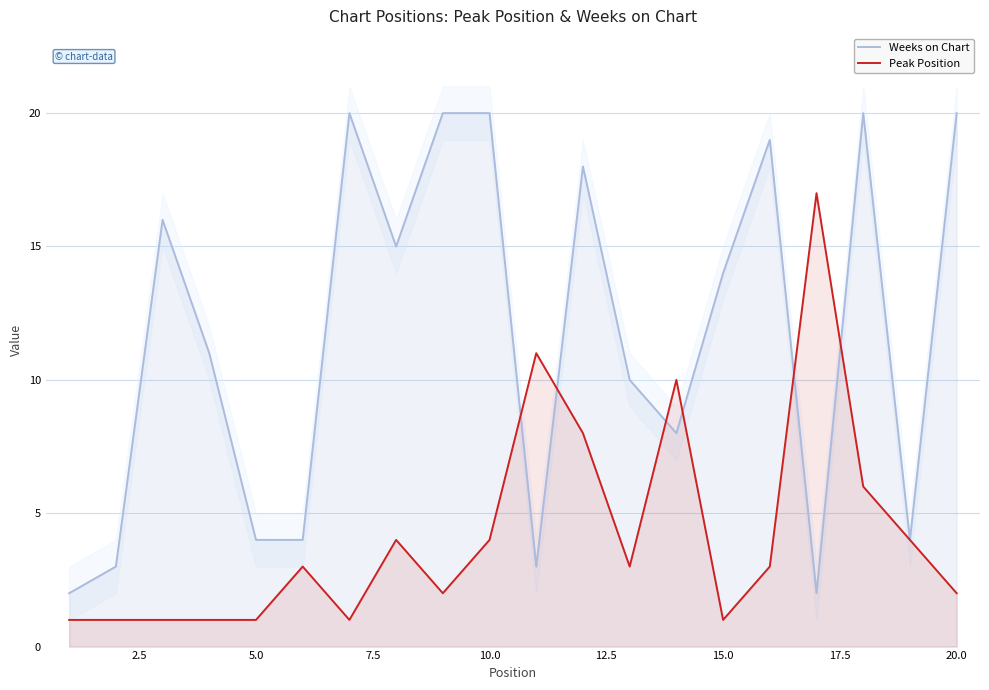

The value of Peak Position at 5.0 is 2. True or false?

False